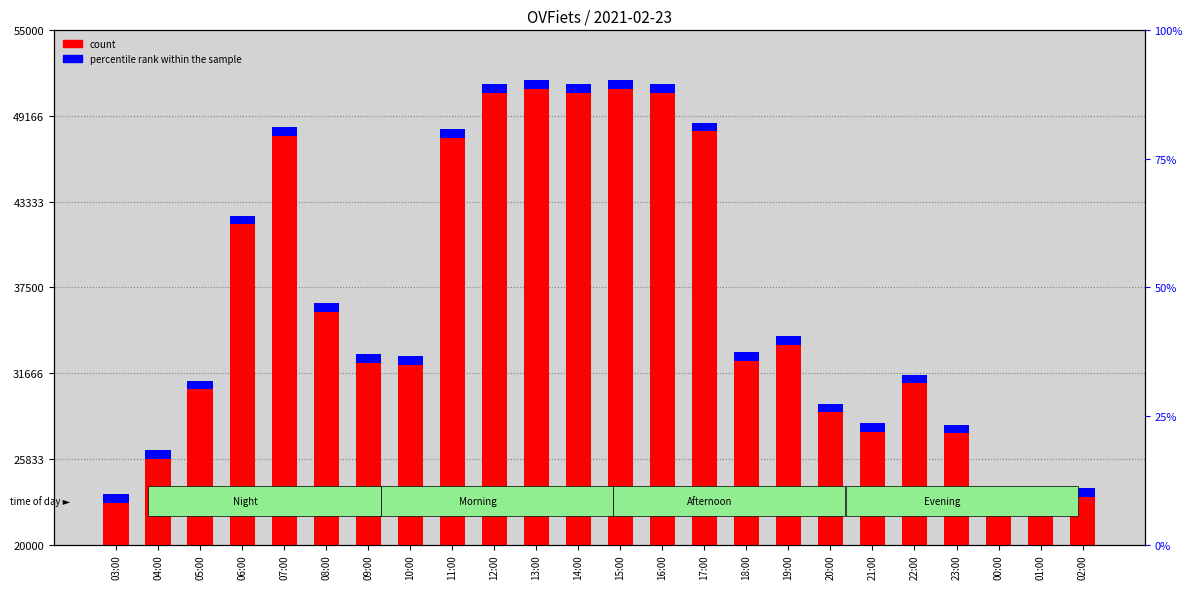

What is the difference between the maximum and minimum values?

28689